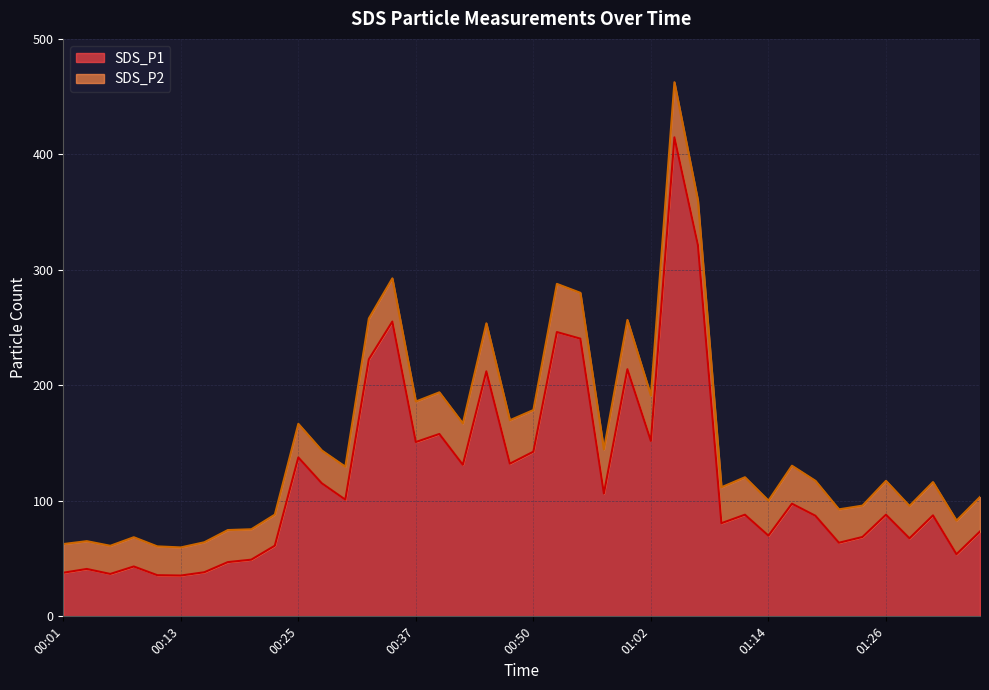

What is the sum of the values at 01:04 and 01:14?

484.6